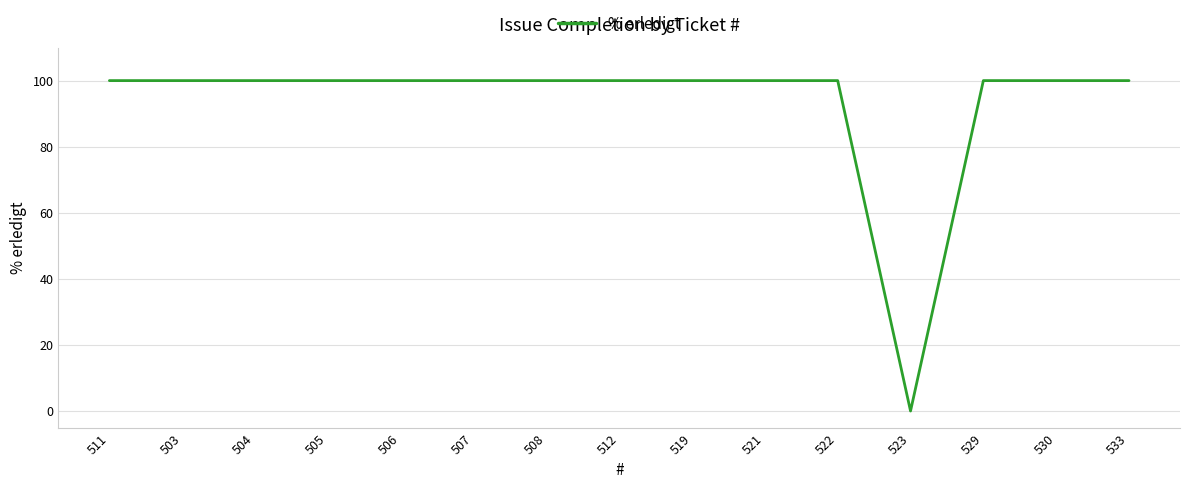

What position from the right is 507?

10